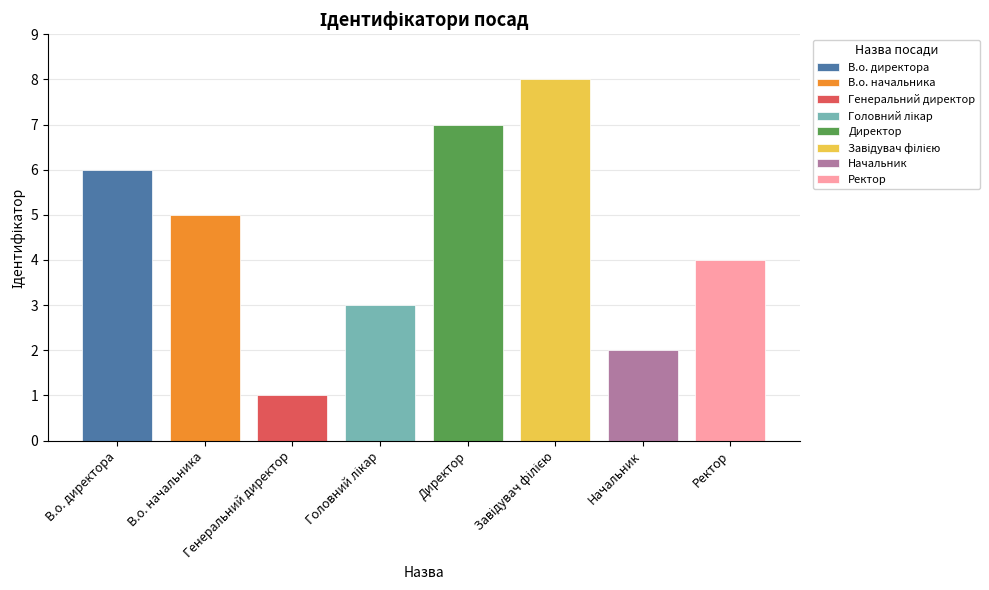

What position from the left is В.о. начальника?

2